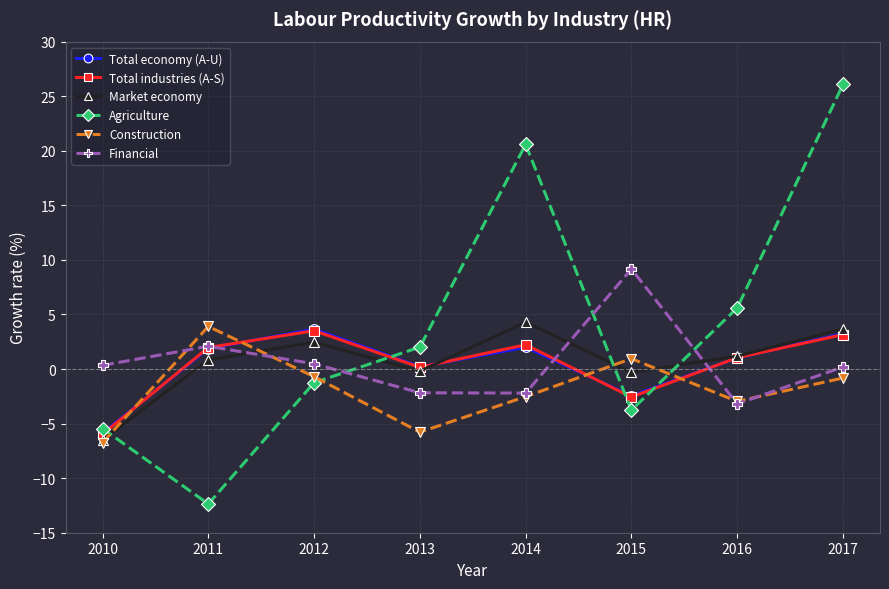

Which series changed the most between 2011 and 2012?

Agriculture